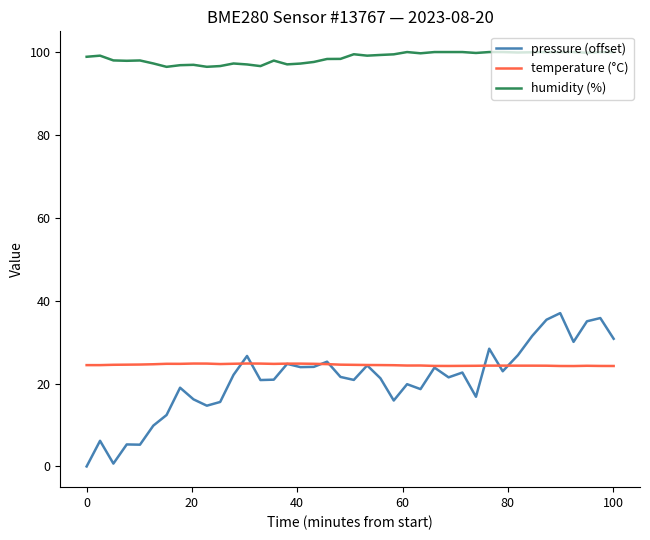

True or false: humidity (%) and temperature (°C) cross at least once.

False